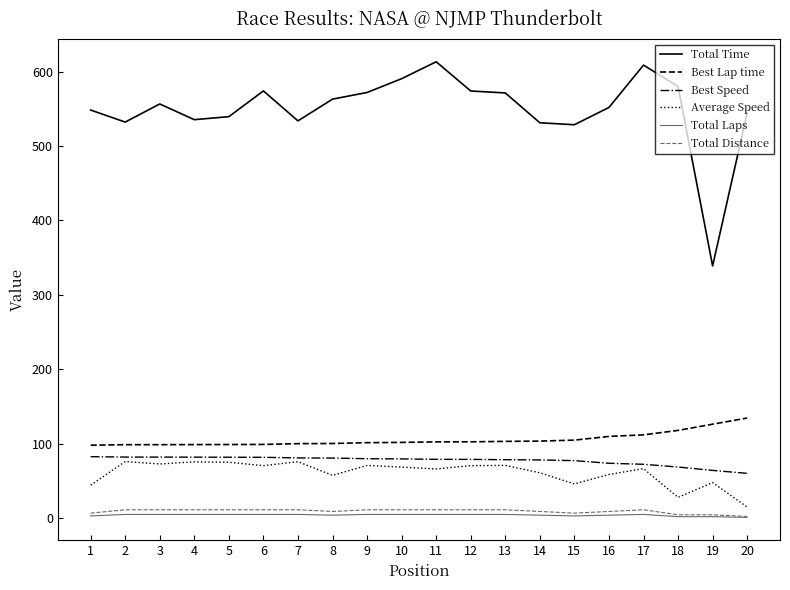

Is the value of Total Distance at 9 greater than the value of Best Lap time at 15?

No